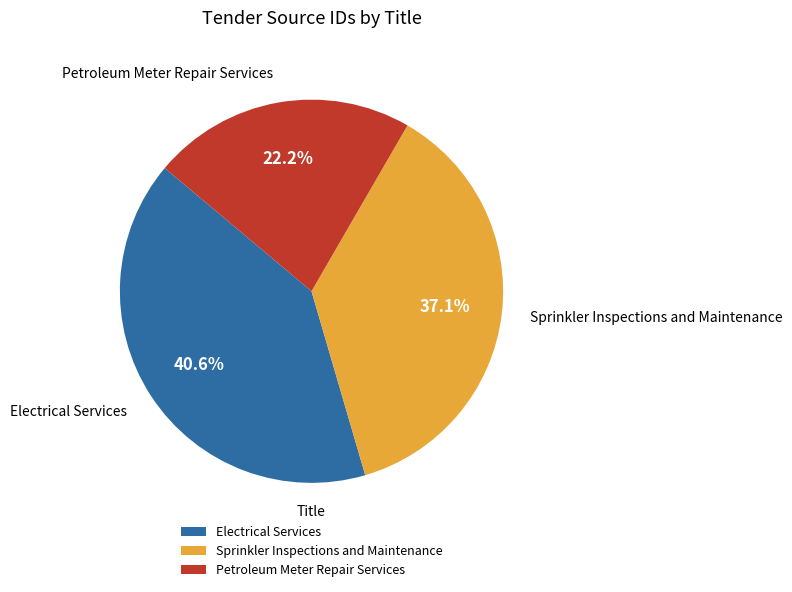

To the nearest percent, what is the difference between the largest and smallest slice percentages?

18%